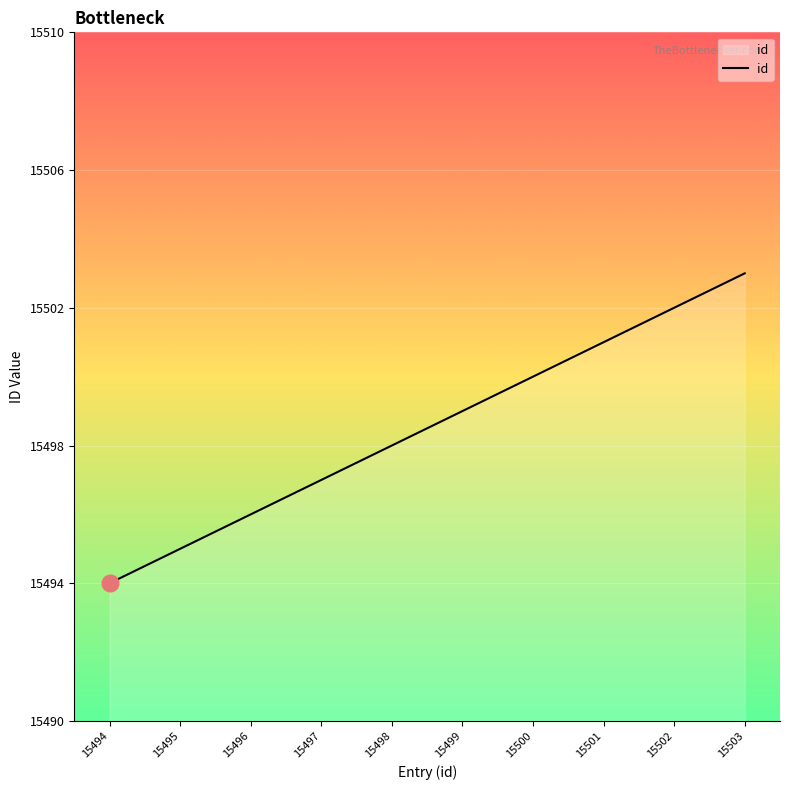

The chart shows a value of 21773 at 15494. True or false?

False